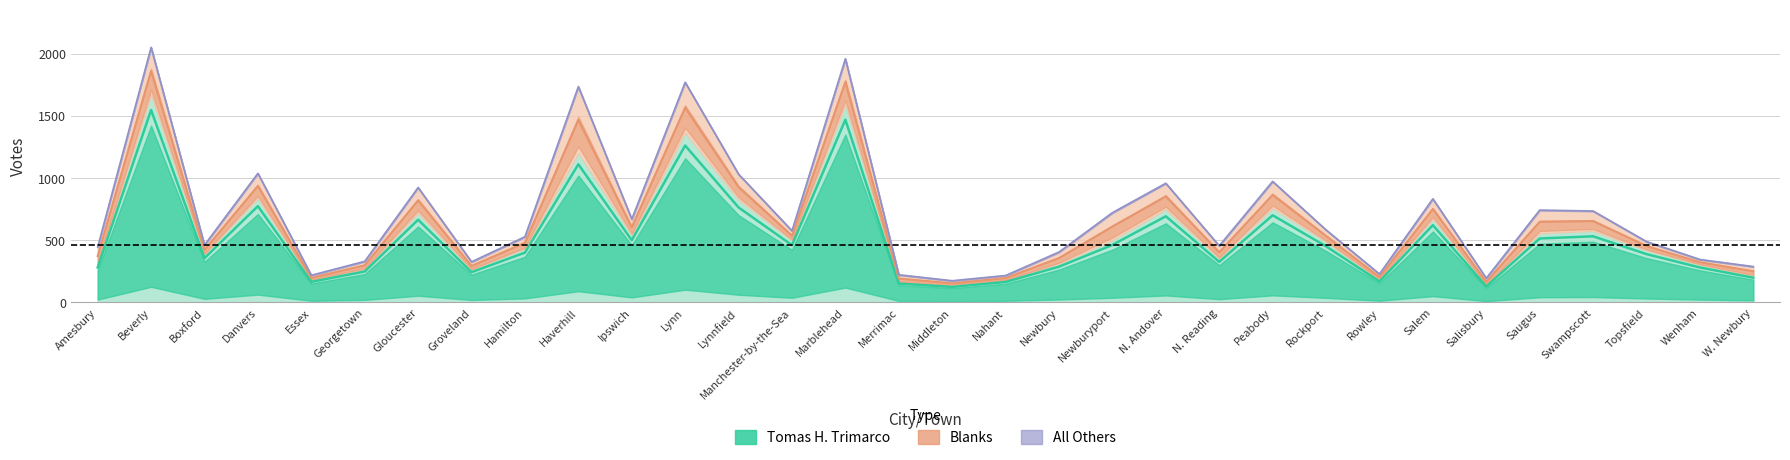

True or false: All Others and Blanks cross at least once.

False